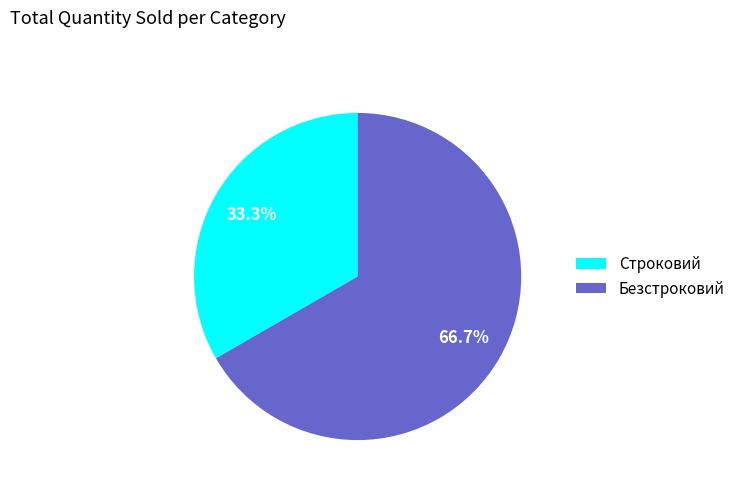

Which has a higher value, Безстроковий or Строковий?

Безстроковий